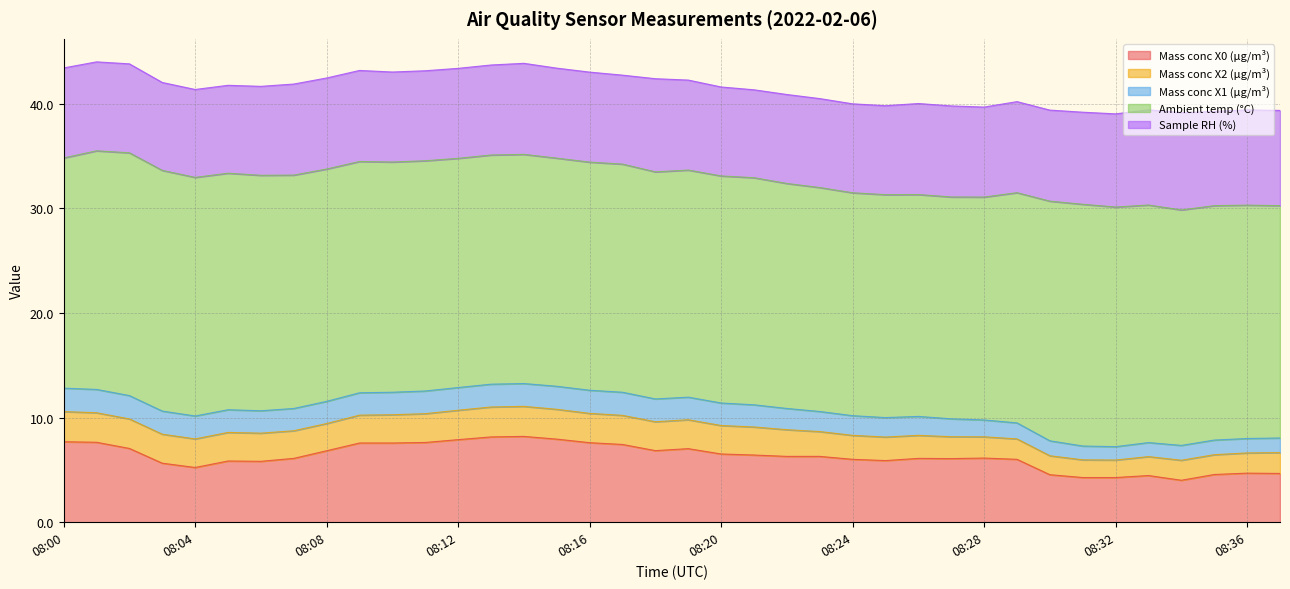

True or false: Ambient temp (°C) and Sample RH (%) intersect in this chart.

False